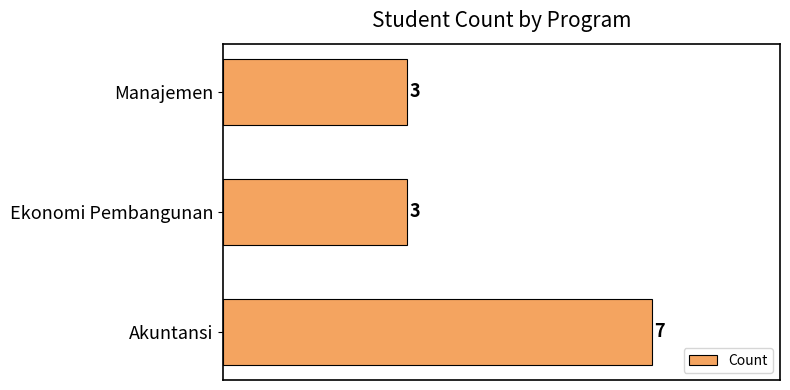

What is the difference between the maximum and minimum values?

4